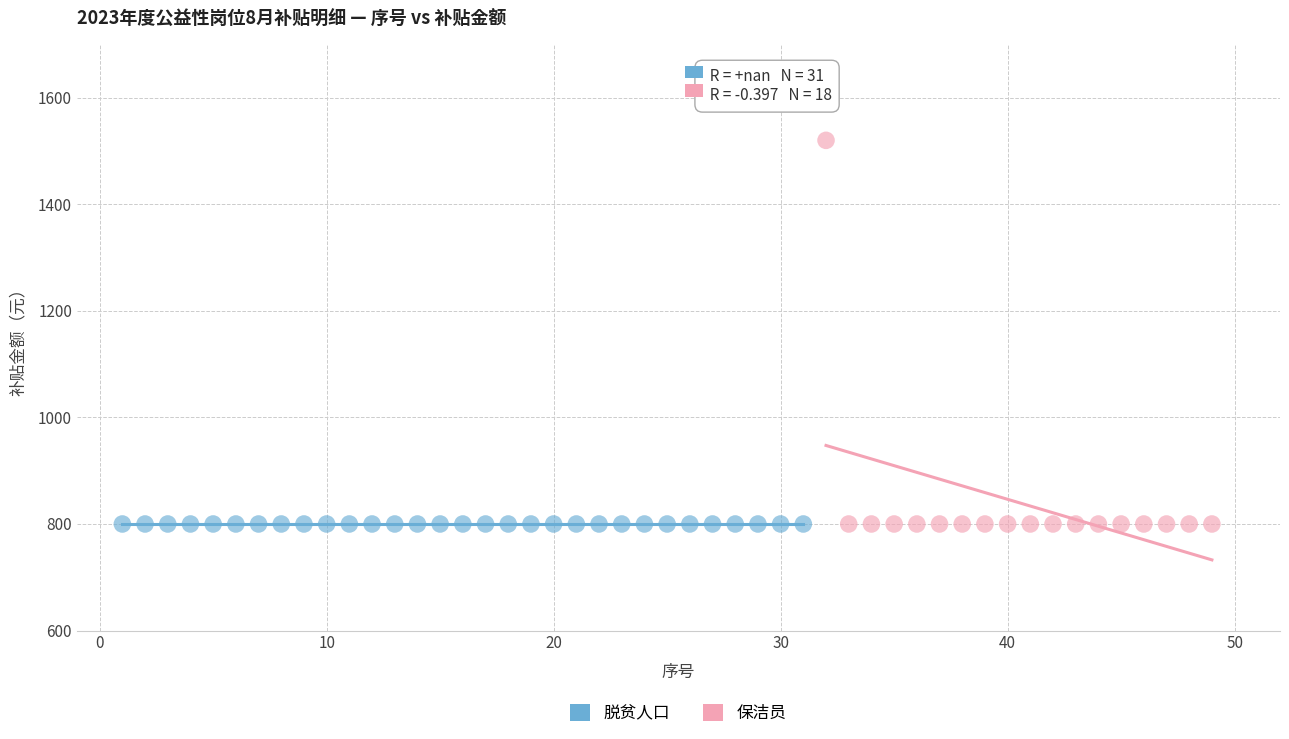

Which series reaches the maximum Y coordinate?

保洁员